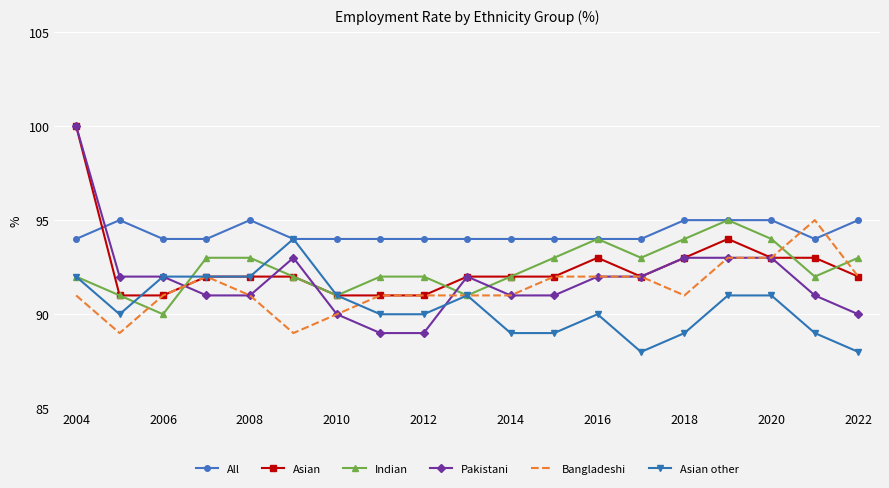

Which series has the largest total across all categories?

All